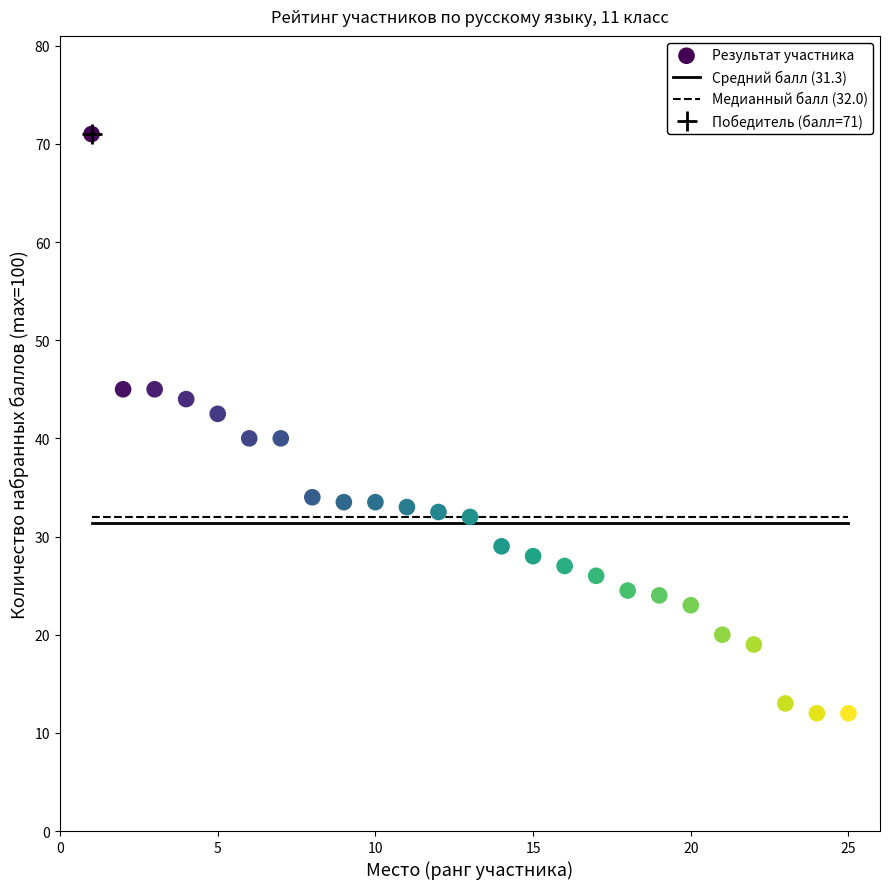

What is the range of X values (max minus min)?

24.0